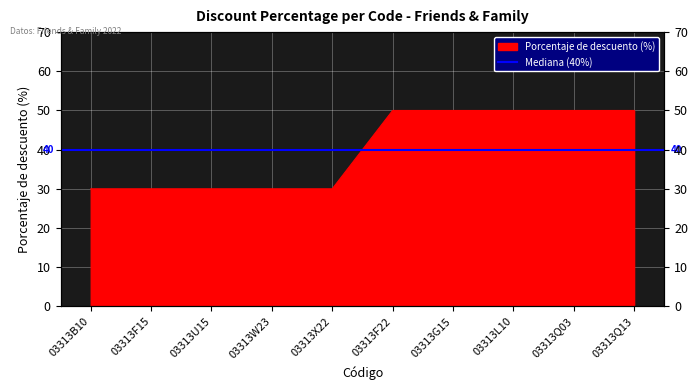

The chart shows a value of 30 at 03313W23. True or false?

True